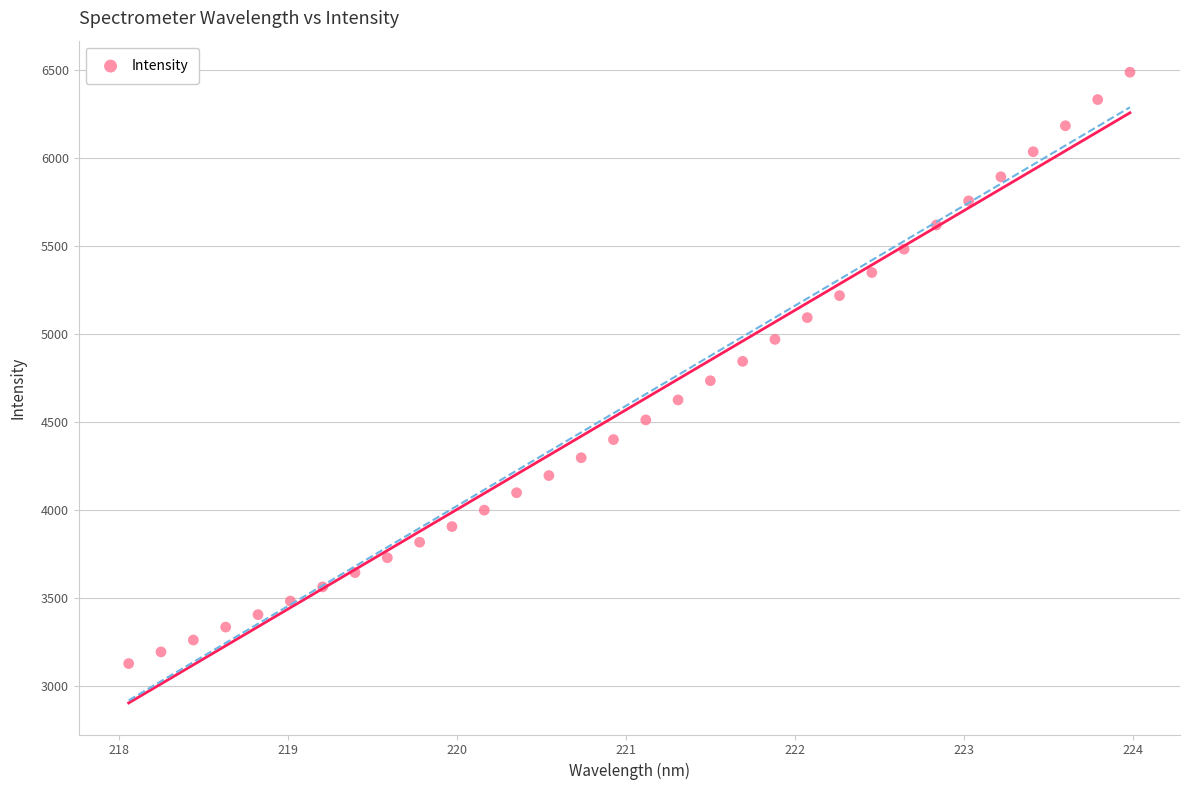

What is the range of X values (max minus min)?

5.9